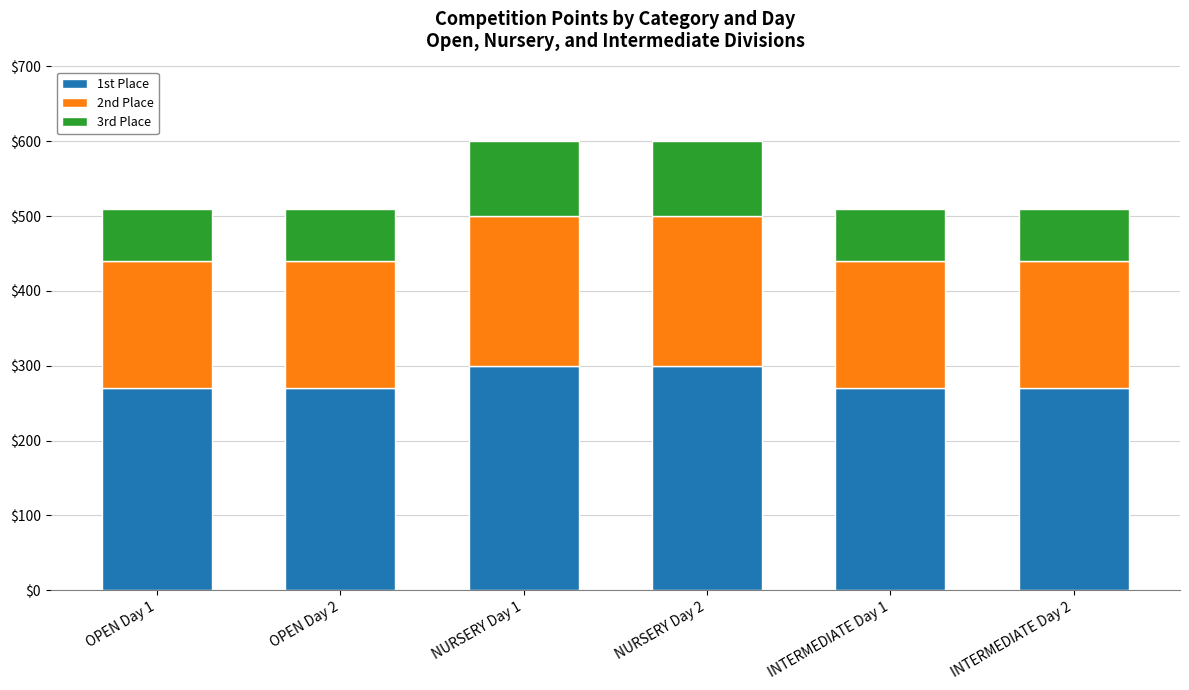

Reading left to right, transcribe the values for 1st Place.

270	270	300	300	270	270